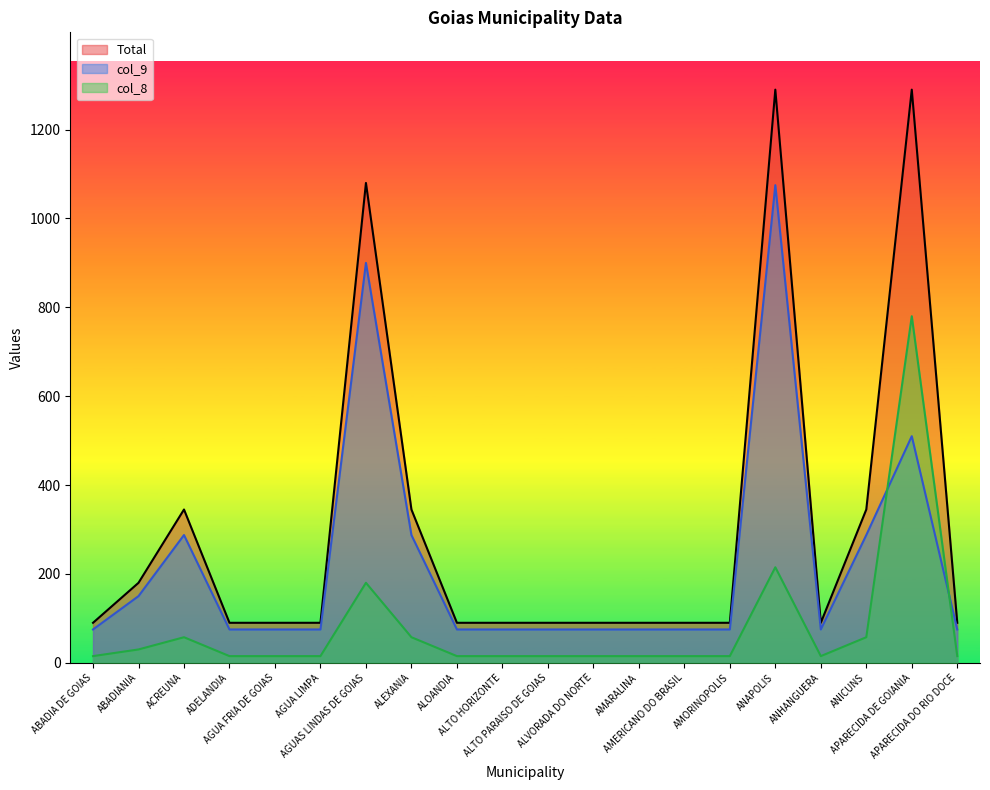

Which series has the largest total across all categories?

Total